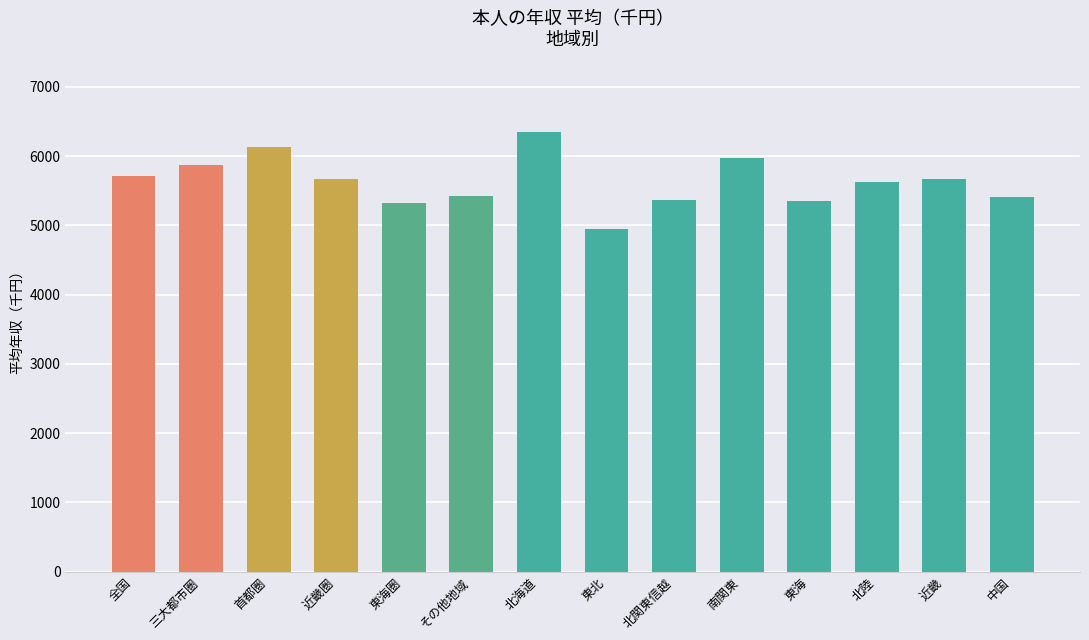

What is the approximate value at その他地域?

5419.2